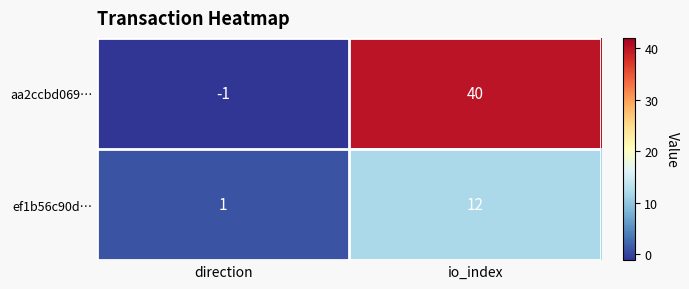

What is the sum of all aa2ccbd069… values?

39